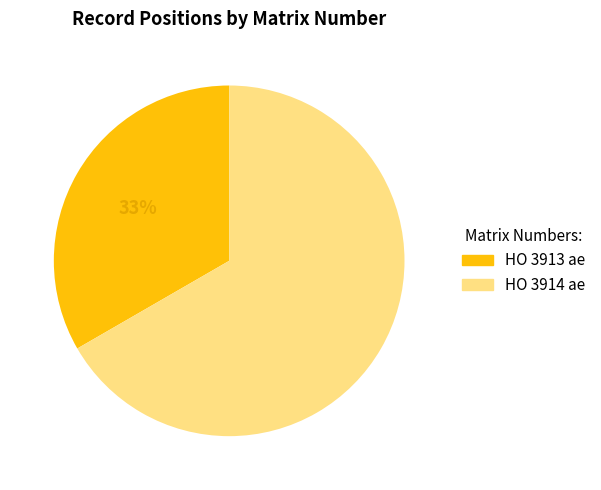

Count the number of slices in the pie.

2